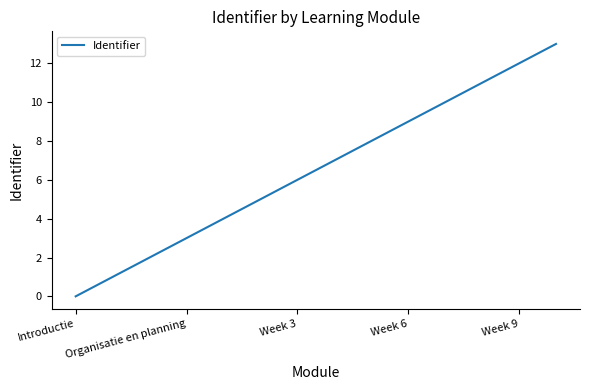

What is the difference between the maximum and minimum values?

13